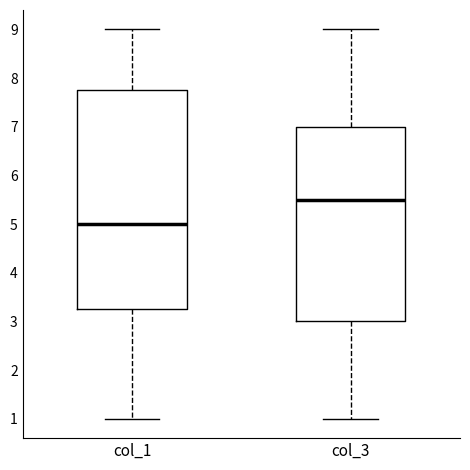

Which box's median line is the highest?

col_3